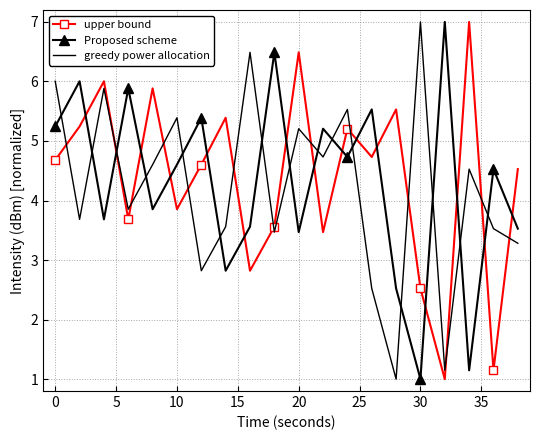

What are all the series names shown in the legend?

upper bound, Proposed scheme, greedy power allocation